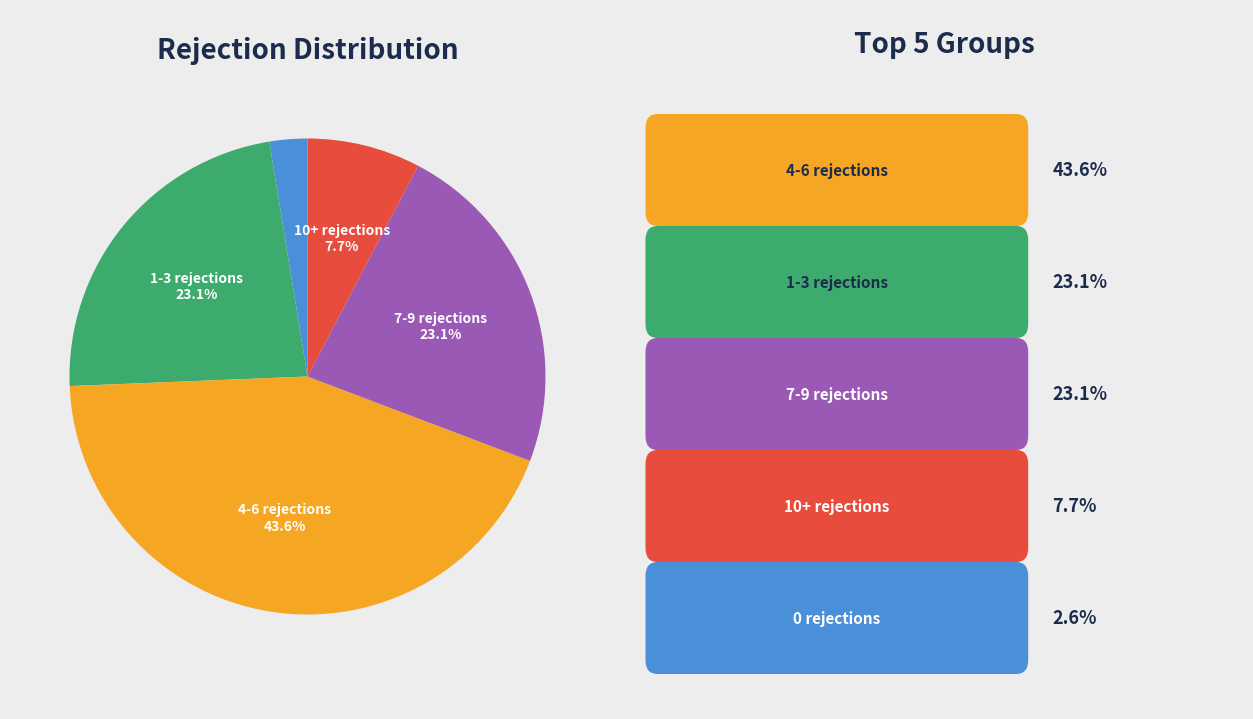

Is there a majority slice in this chart?

No